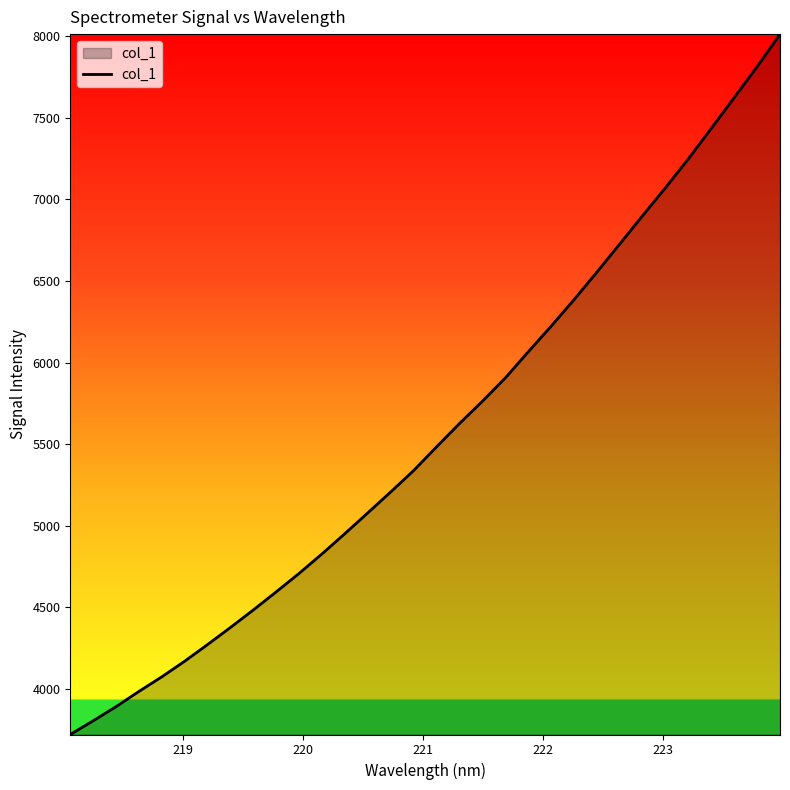

True or false: the data has more than 0 interior local peaks.

False